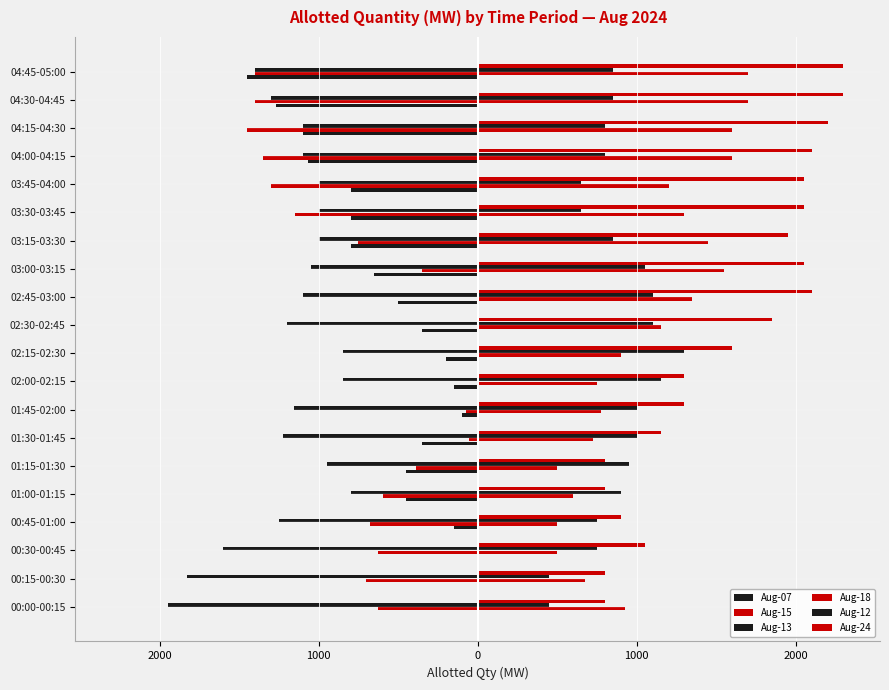

Reading left to right, extract all data points from this chart.

Aug-07: 0.0	0.0	0.0	-150.0	-450.0	-450.0	-350.0	-100.0	-150.0	-200.0	-350.0	-500.0	-650.0	-800.0	-800.0	-800.0	-1070.0	-1100.0	-1270.0	-1450.0
Aug-15: -628.5	-705.8	-624.5	-677.4	-597.4	-389.2	-55.0	-74.2	0.0	0.0	0.0	0.0	-350.0	-750.0	-1150.0	-1300.0	-1350.0	-1450.0	-1400.0	-1400.0
Aug-13: -1951.1	-1828.5	-1600.0	-1250.0	-800.0	-950.0	-1227.6	-1157.2	-850.0	-850.0	-1200.0	-1100.0	-1050.0	-1000.0	-1000.0	-1000.0	-1100.0	-1100.0	-1300.0	-1400.0
Aug-18: 925.0	675.0	500.0	500.0	600.0	500.0	725.0	775.0	750.0	900.0	1150.0	1350.0	1550.0	1450.0	1300.0	1200.0	1600.0	1600.0	1700.0	1700.0
Aug-12: 450.0	450.0	750.0	750.0	900.0	950.0	1000.0	1000.0	1150.0	1300.0	1100.0	1100.0	1050.0	850.0	650.0	650.0	800.0	800.0	850.0	850.0
Aug-24: 800.0	800.0	1050.0	900.0	800.0	800.0	1150.0	1300.0	1300.0	1600.0	1850.0	2100.0	2050.0	1950.0	2050.0	2050.0	2100.0	2200.0	2300.0	2300.0